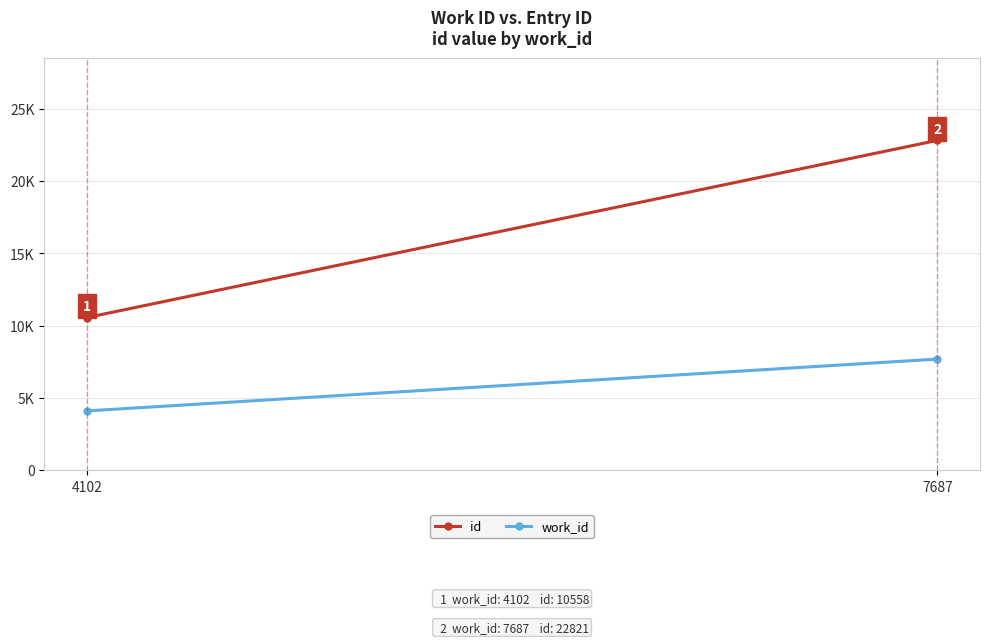

Rank the categories by id value from lowest to highest.

4102, 7687